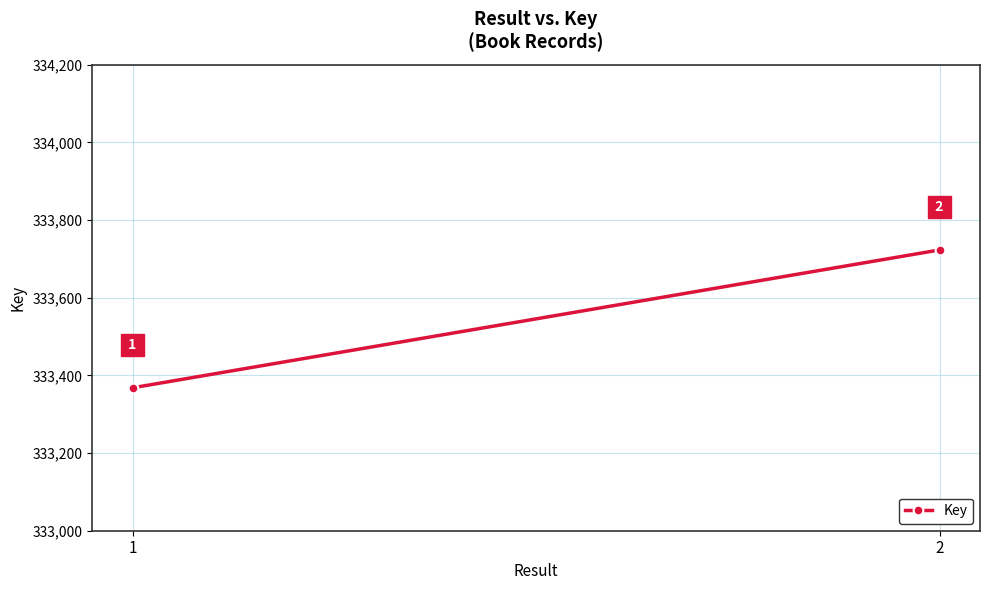

Where is the data nearest to the value 333545?

1